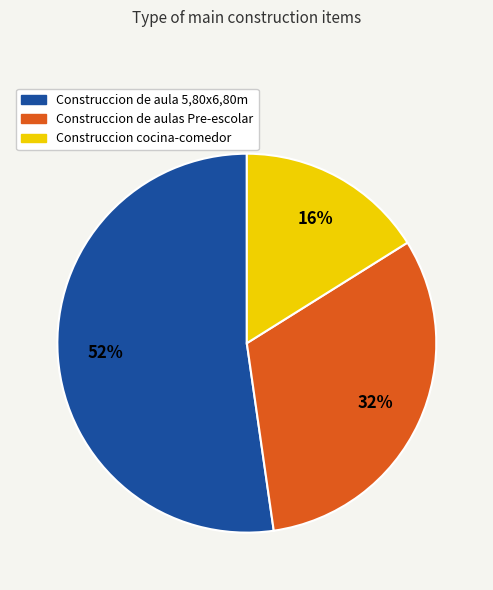

Is Construccion cocina-comedor the majority of the pie?

No